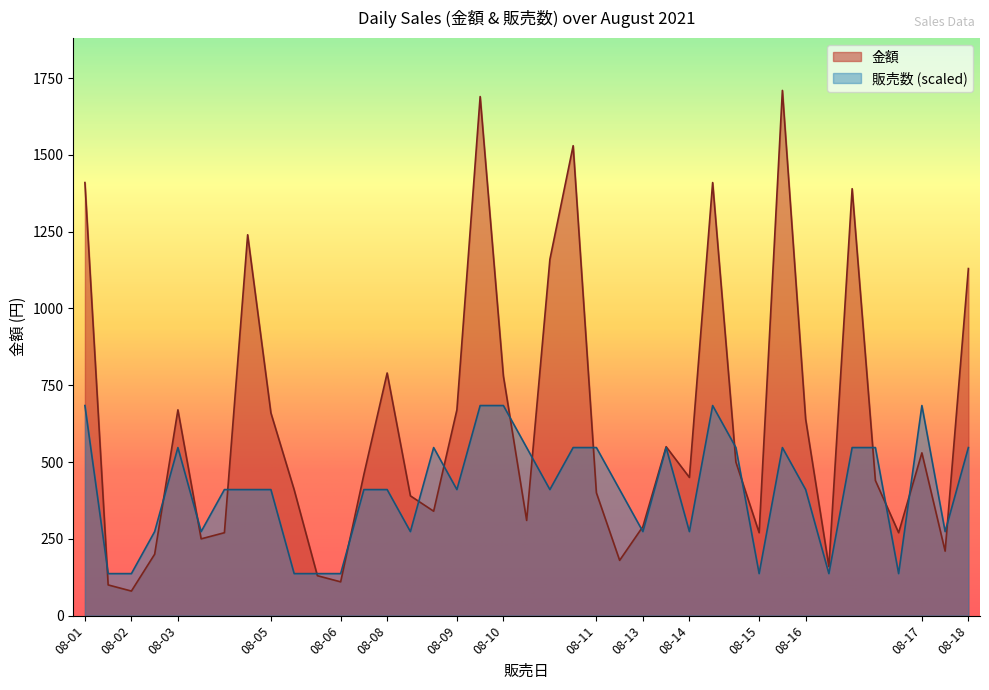

Between 08-11 and 08-15, which series saw the biggest shift?

金額